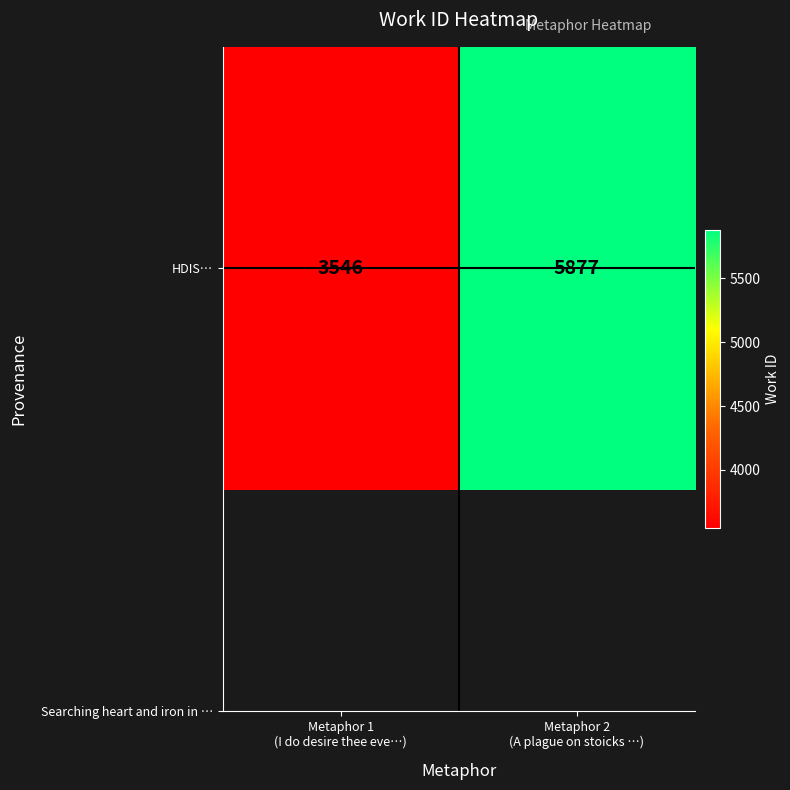

Reading left to right, what are all the values shown in this chart?

Metaphor 1
(I do desire thee eve…)=3546	Metaphor 2
(A plague on stoicks …)=5877